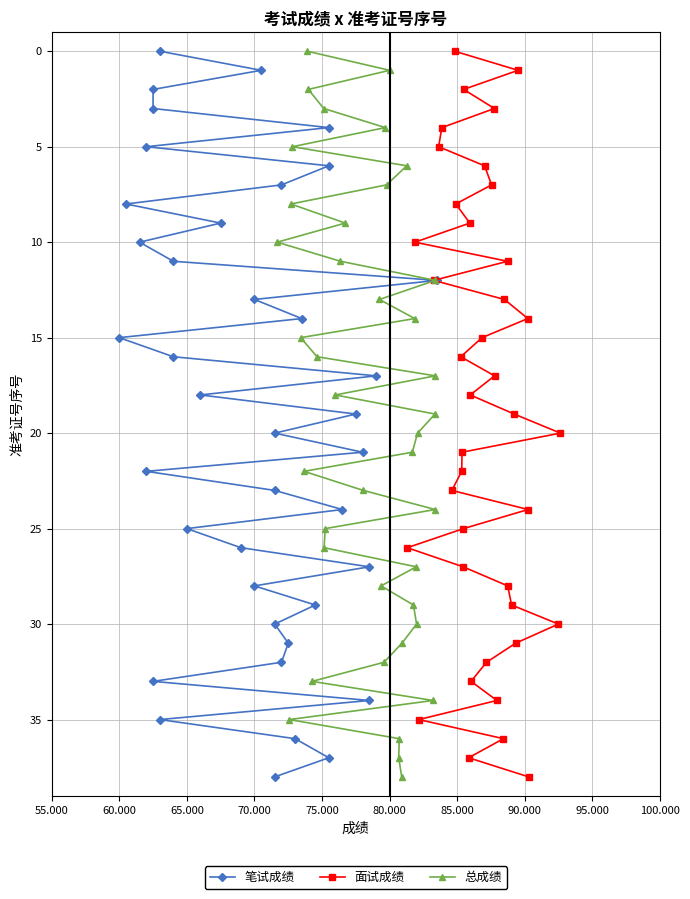

True or false: 总成绩 and 面试成绩 intersect in this chart.

False